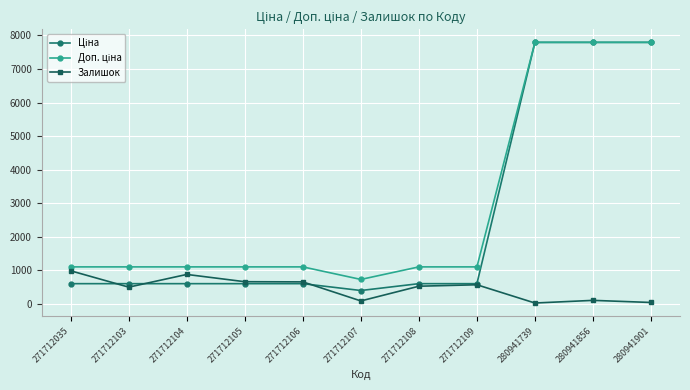

At how many categories does at least one series exceed 7022?

3